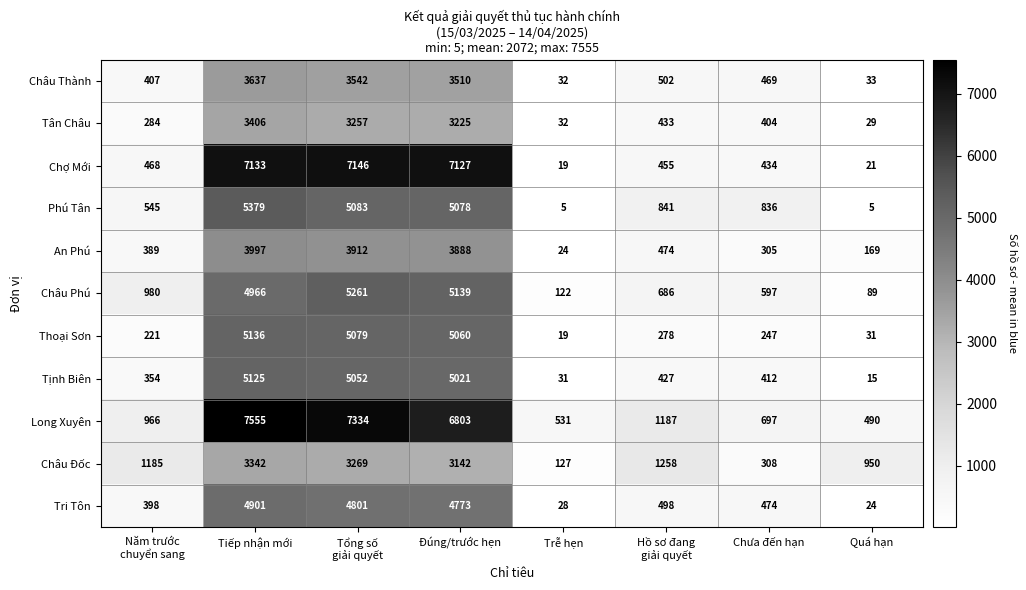

Rank the series by their maximum value, from highest to lowest.

Long Xuyên, Chợ Mới, Phú Tân, Châu Phú, Thoại Sơn, Tịnh Biên, Tri Tôn, An Phú, Châu Thành, Tân Châu, Châu Đốc